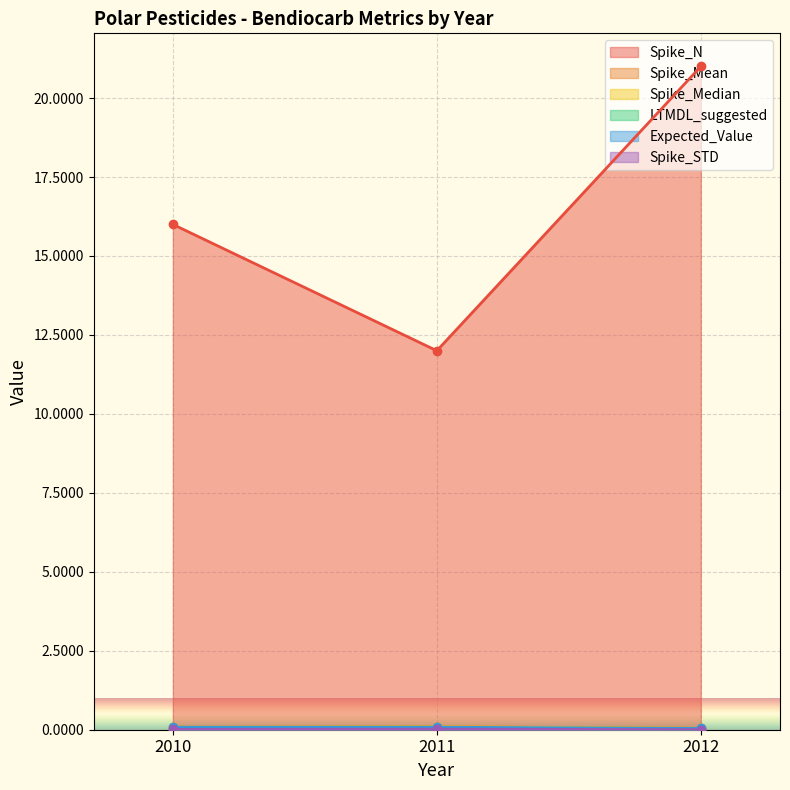

What is the sum of all Expected_Value values?

0.2